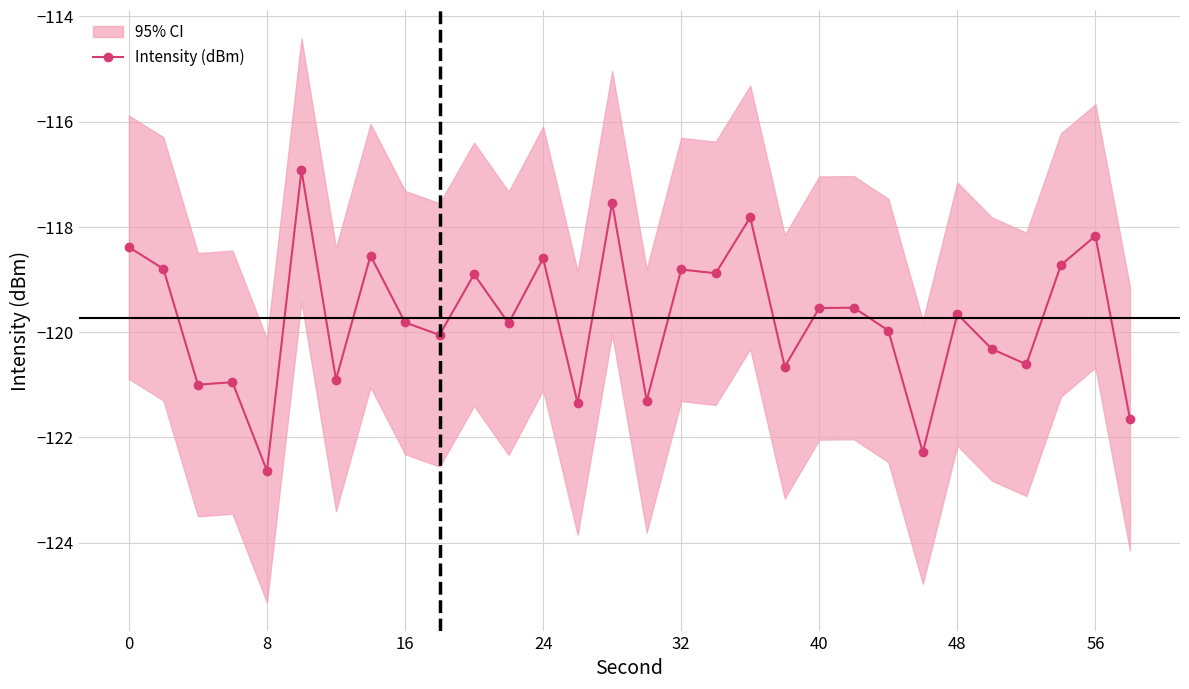

What is the greatest value displayed?

-116.9